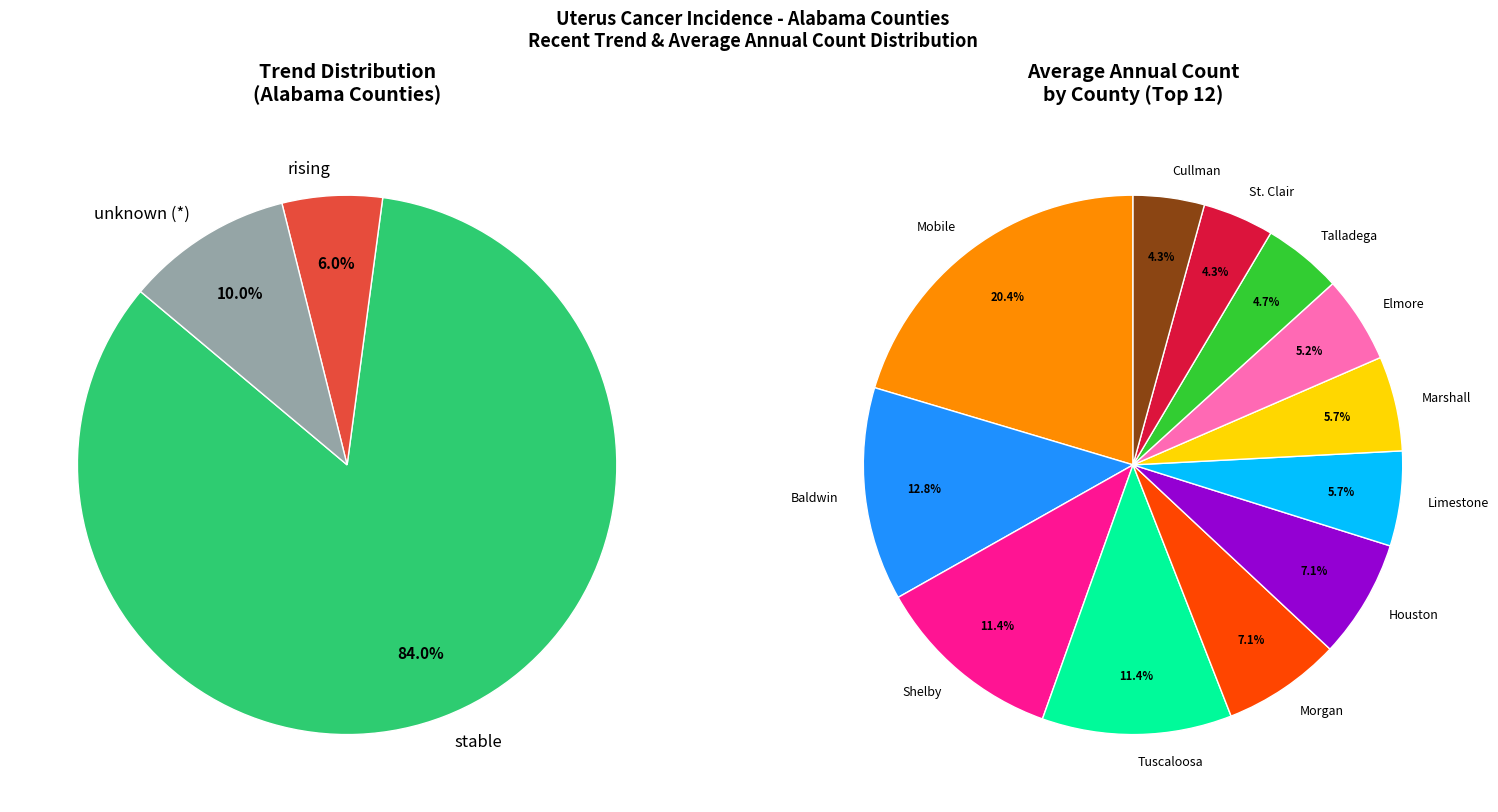

What percentage is the stable slice, to the nearest percent?

84%